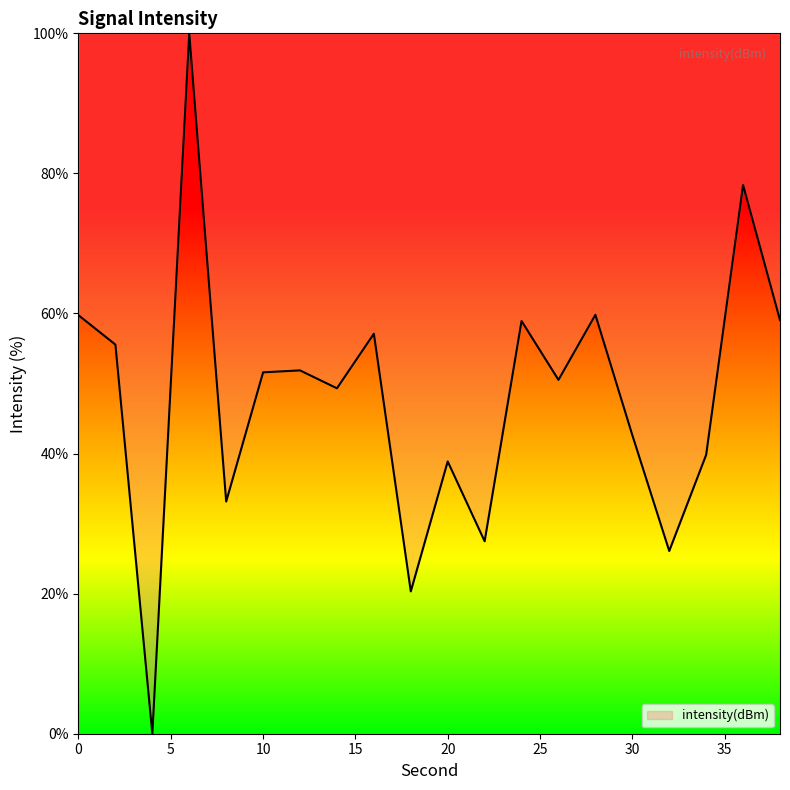

What is the difference between the maximum and minimum values?

100.0